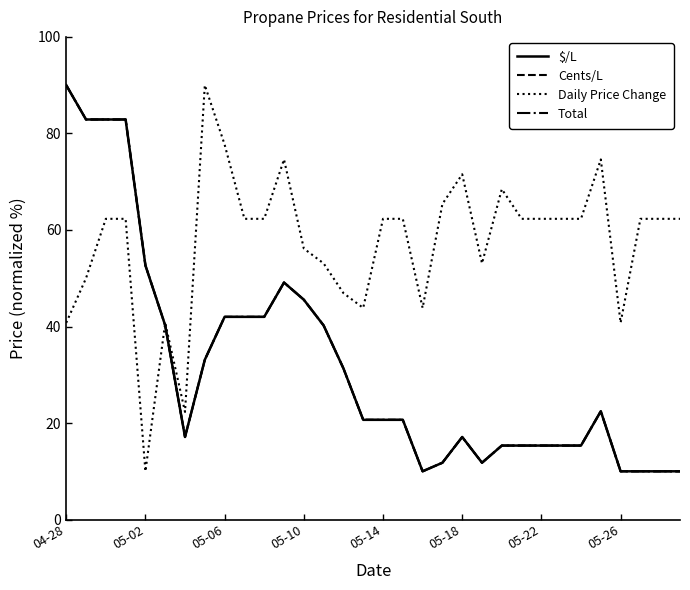

Does the chart have visible grid lines?

No